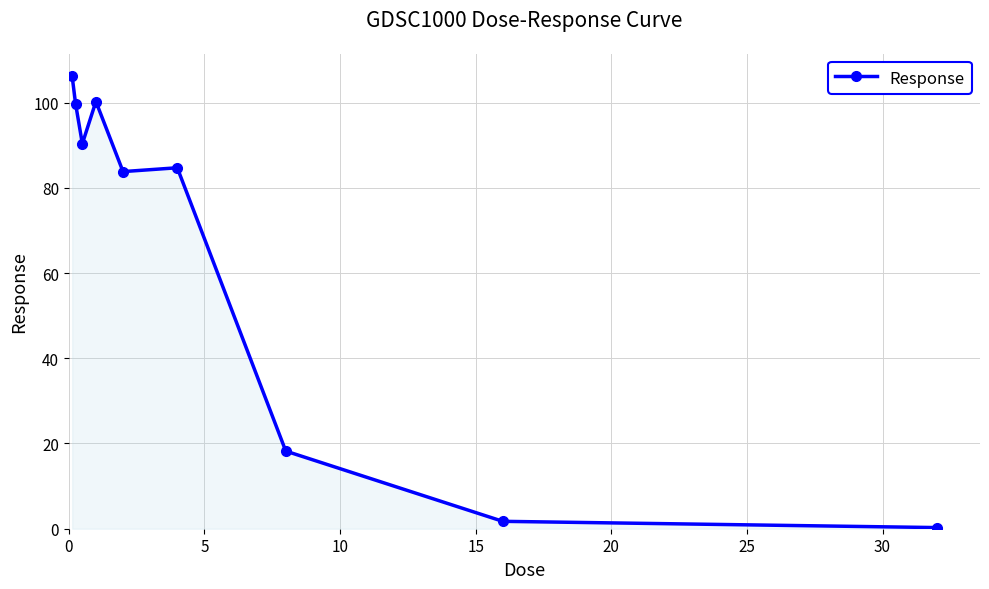

What is the value of the 9th point from the left?

0.3